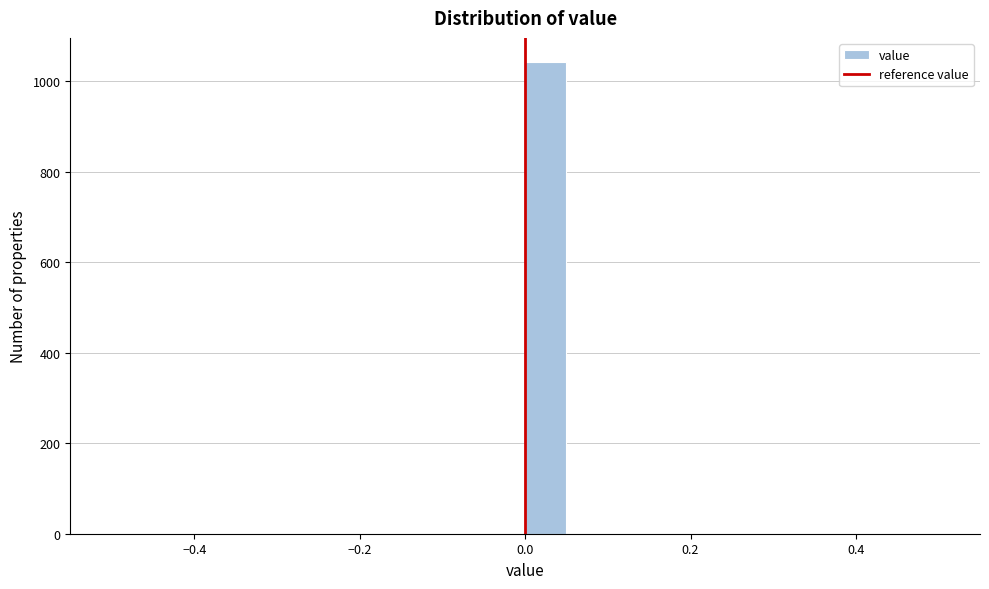

Around what value on the x-axis is the tallest bar? Give the approximate position of its centre, as read against the axis.

0.02